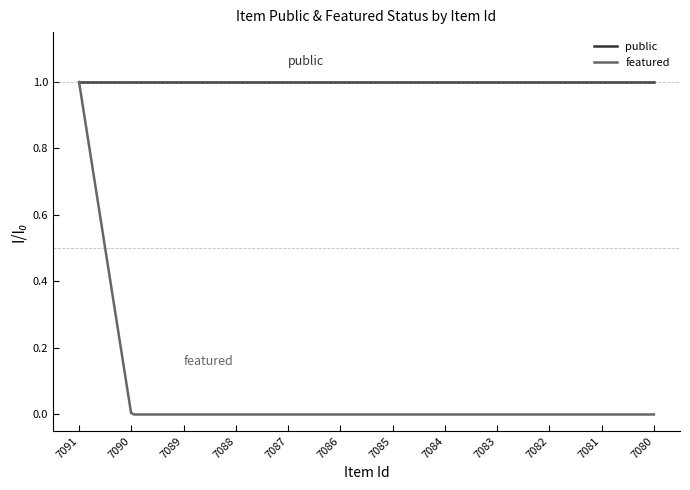

Rank the series by their average value, from lowest to highest.

featured, public